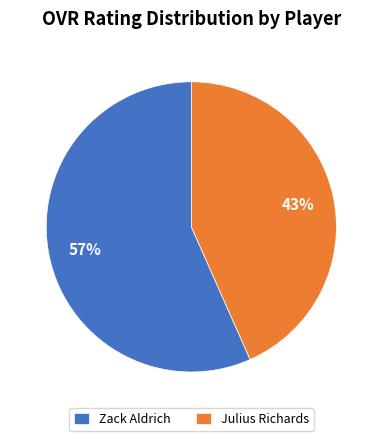

Which has a higher value, Zack Aldrich or Julius Richards?

Zack Aldrich